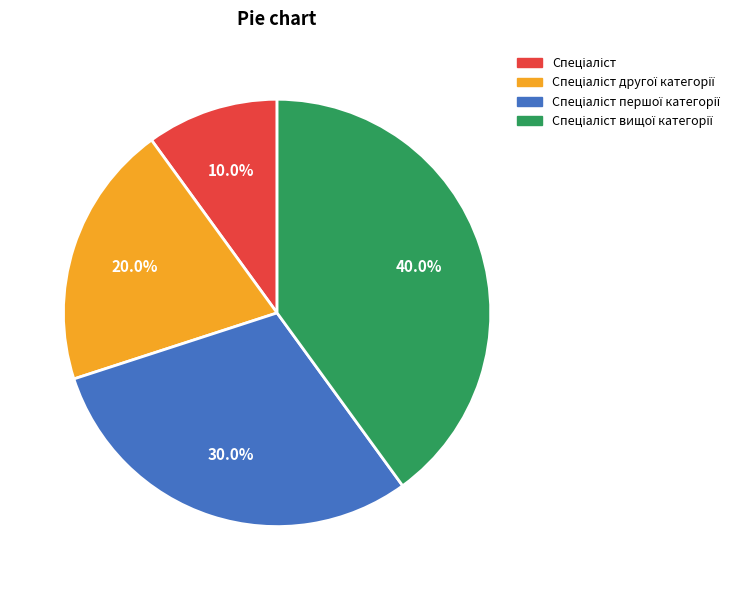

Does any single category account for the majority?

No